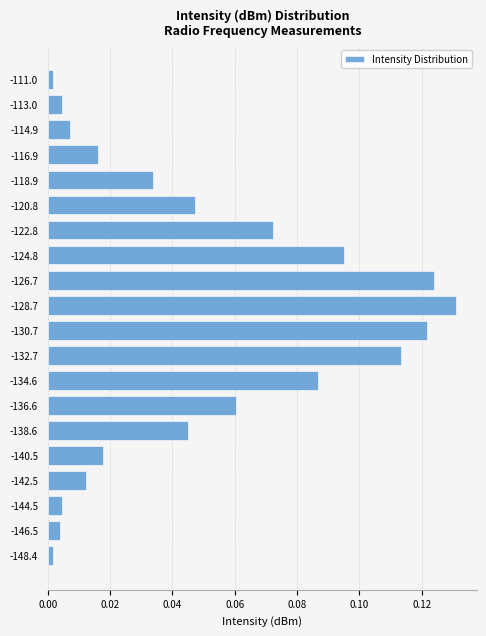

Between -140.5 and -146.5, which is larger?

-140.5